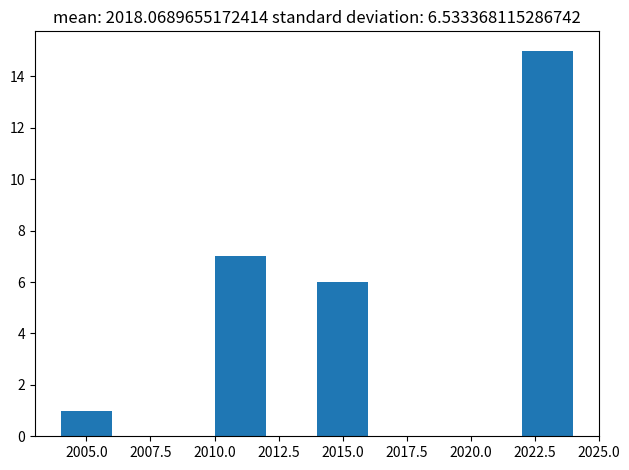

Which range on the x-axis has the tallest bar?

2022 to 2024